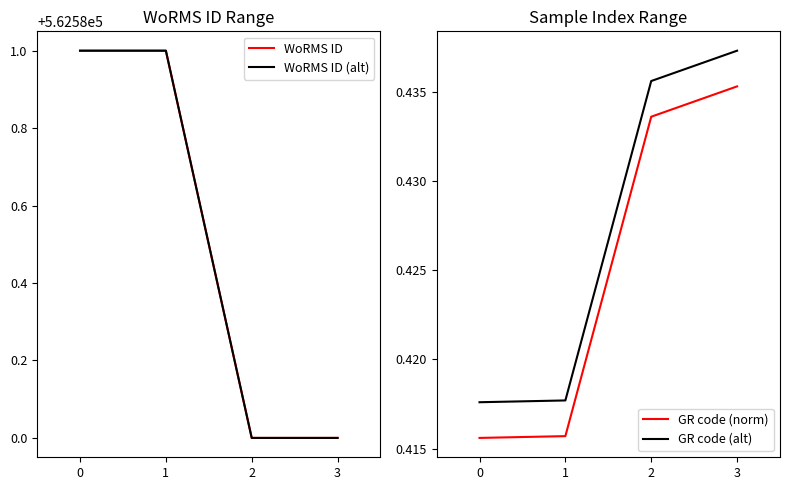

What is the value of the WoRMS ID point at the 1st from the left?

562581.0